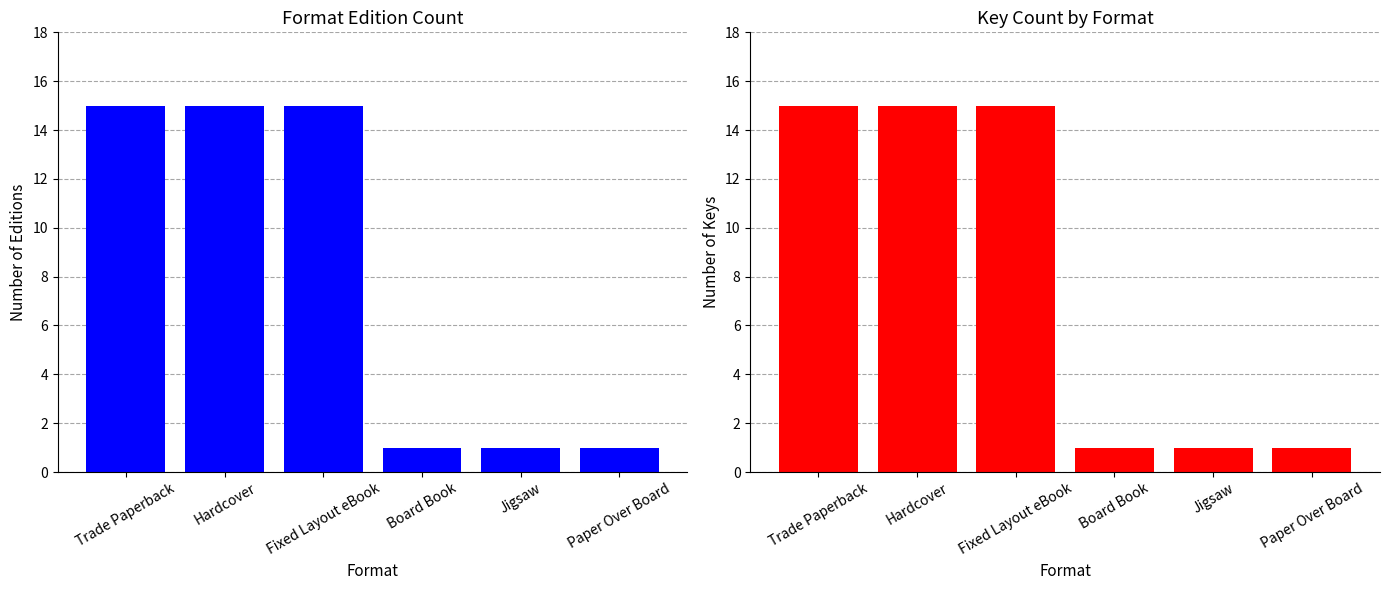

List the series in order of their peak value, highest first.

Count of Editions, Number of Keys